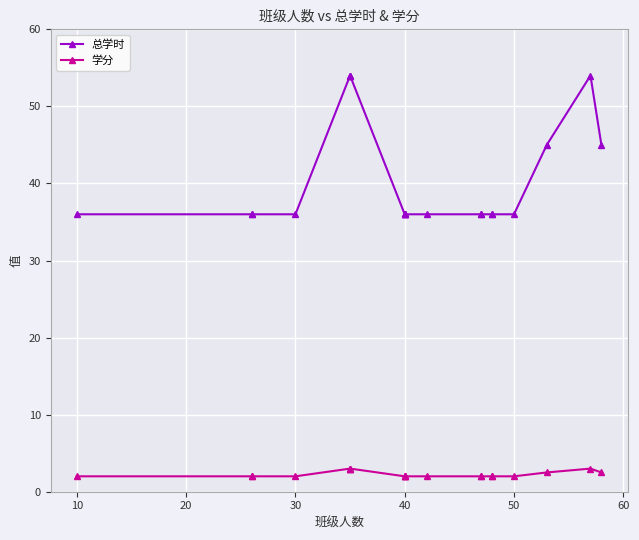

Rank the series by their average value, from highest to lowest.

总学时, 学分